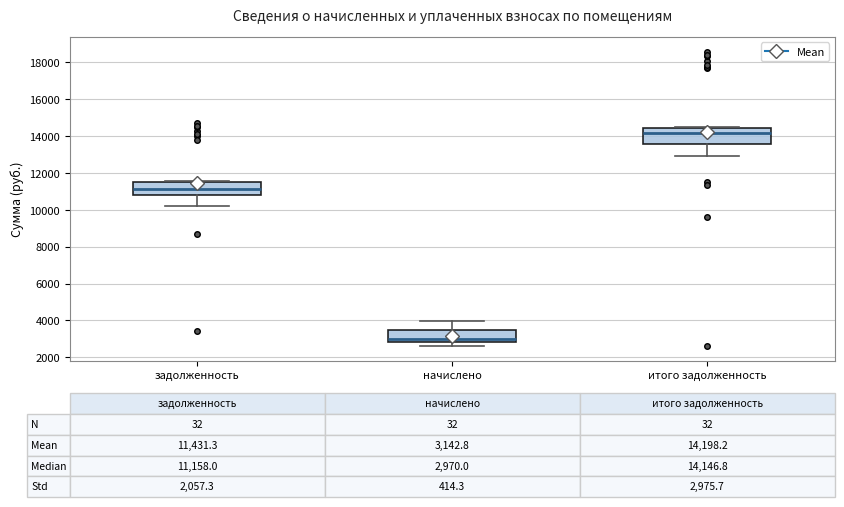

Which box's median line is the highest?

итого задолженность